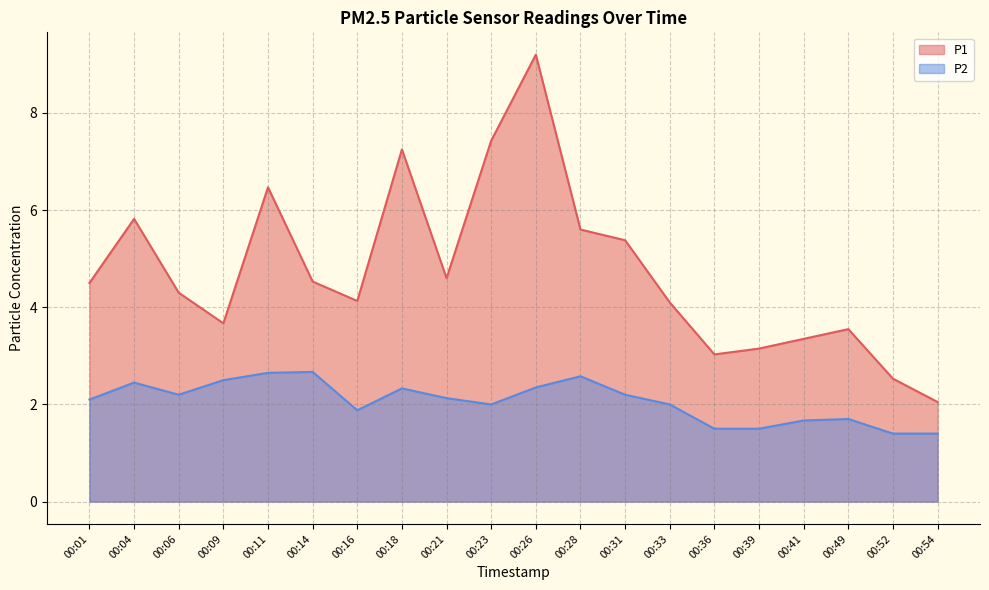

What is the spread (max minus min) of values at 00:31?

3.2